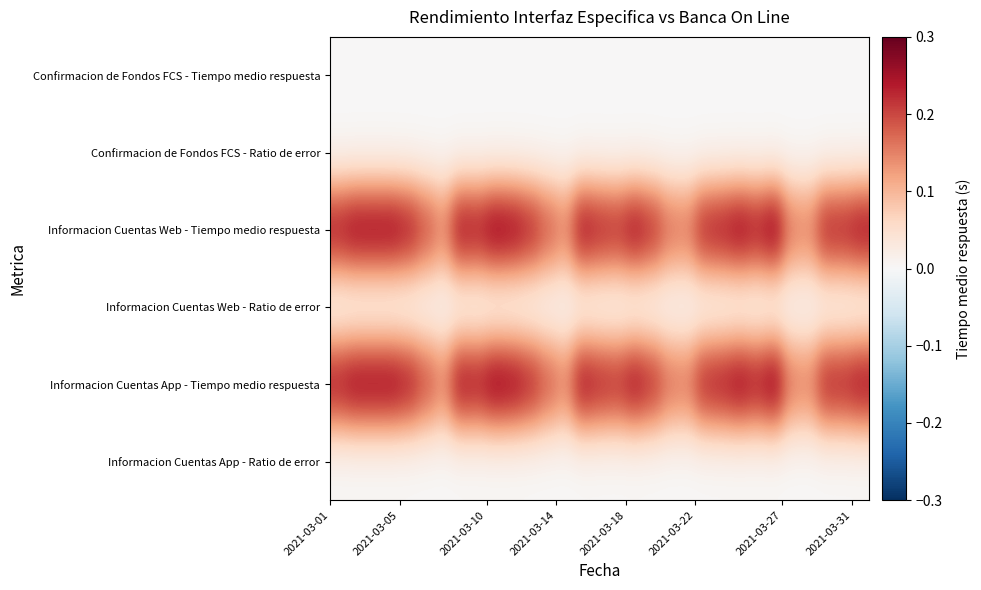

How many data points does each series have?

31